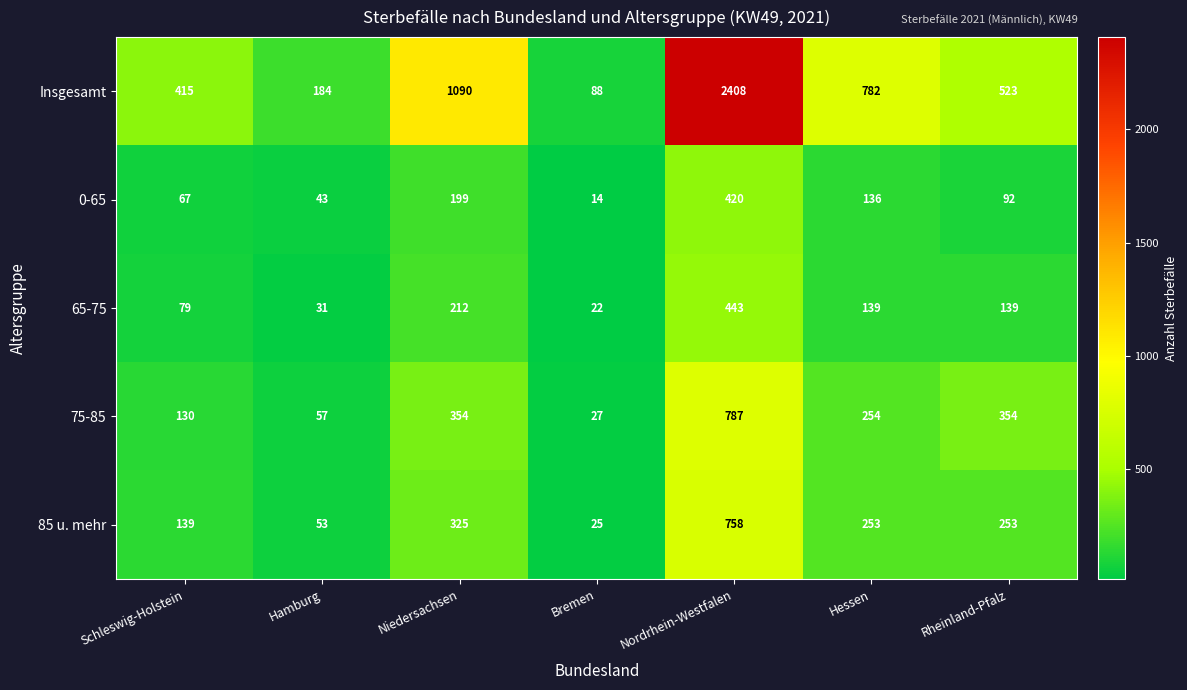

What value does the 65-75 series have at Niedersachsen?

212